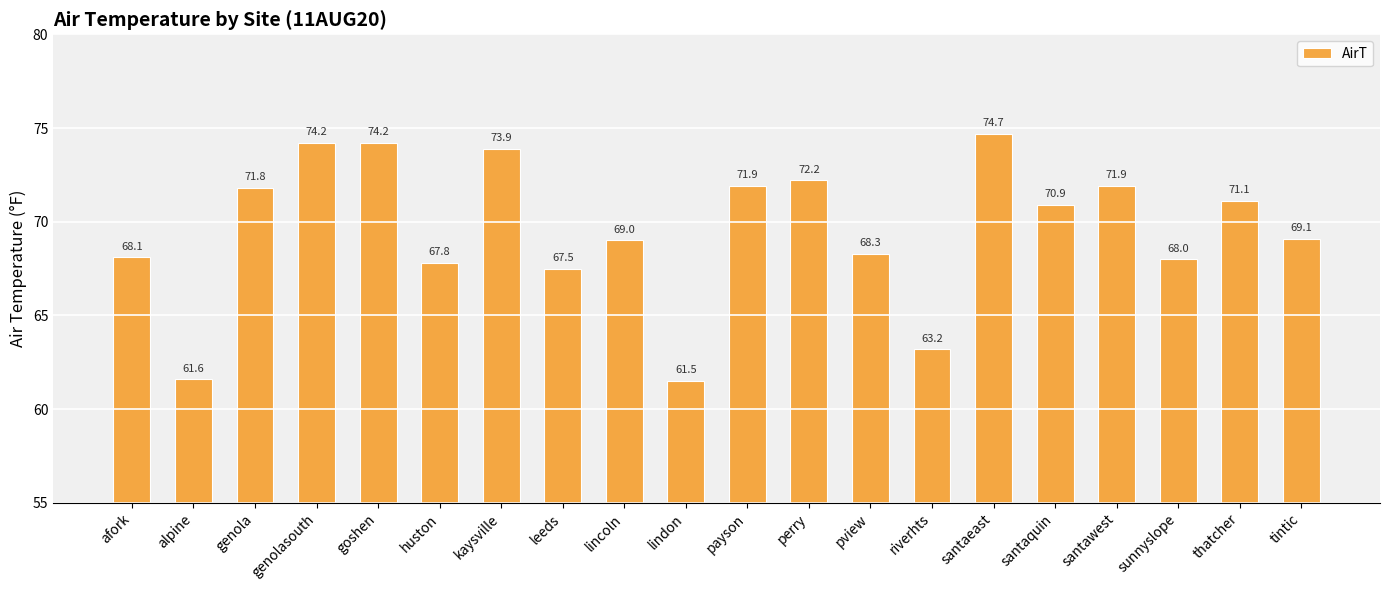

How many values are below 70?

10